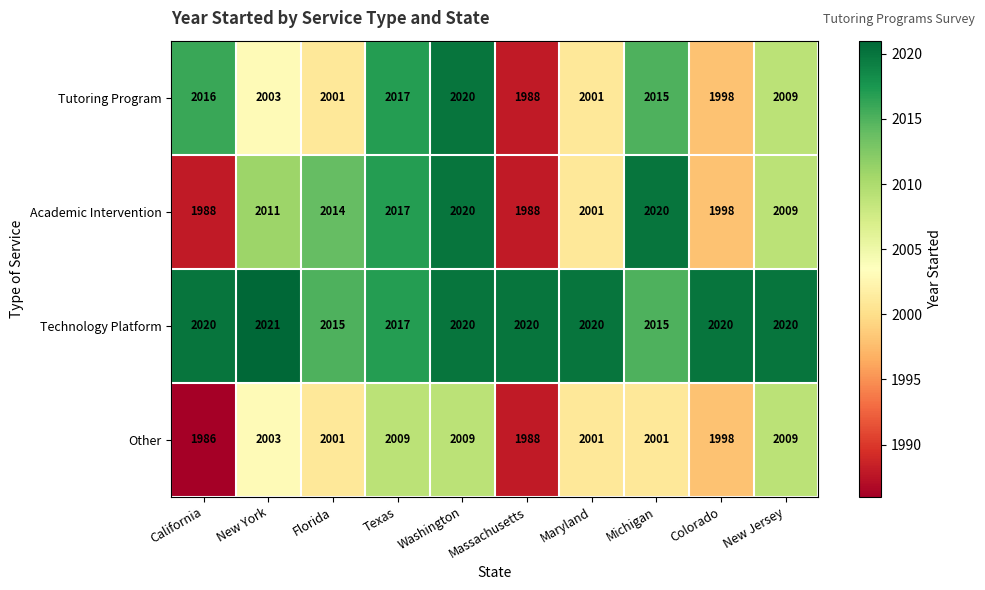

The value of Academic Intervention at New Jersey is 2009. True or false?

True